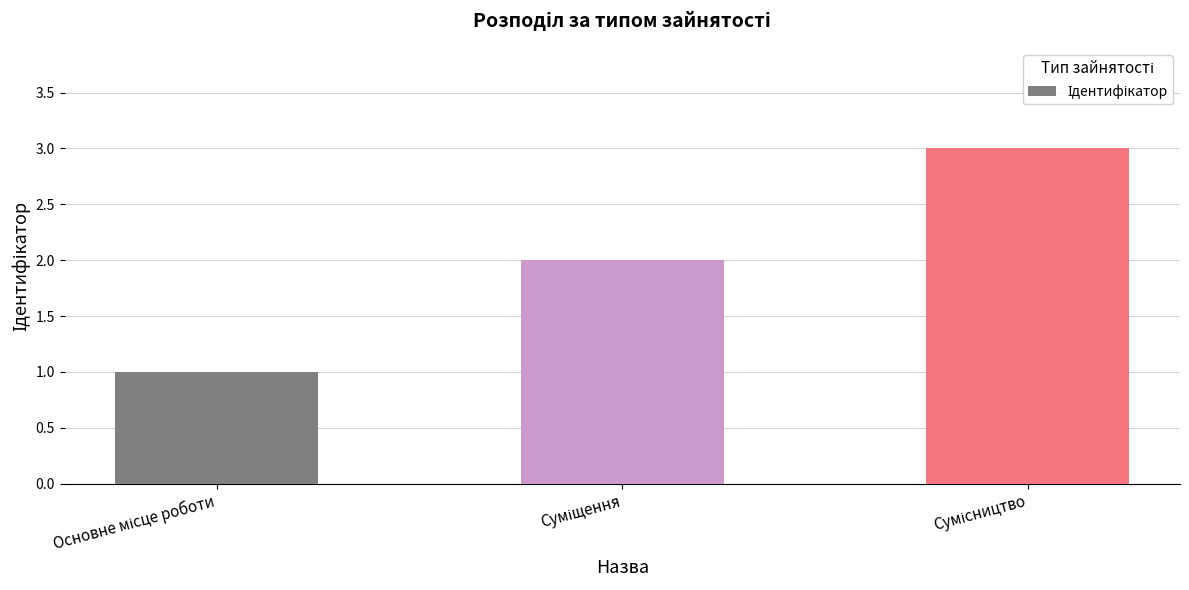

How many bars are there in total?

3